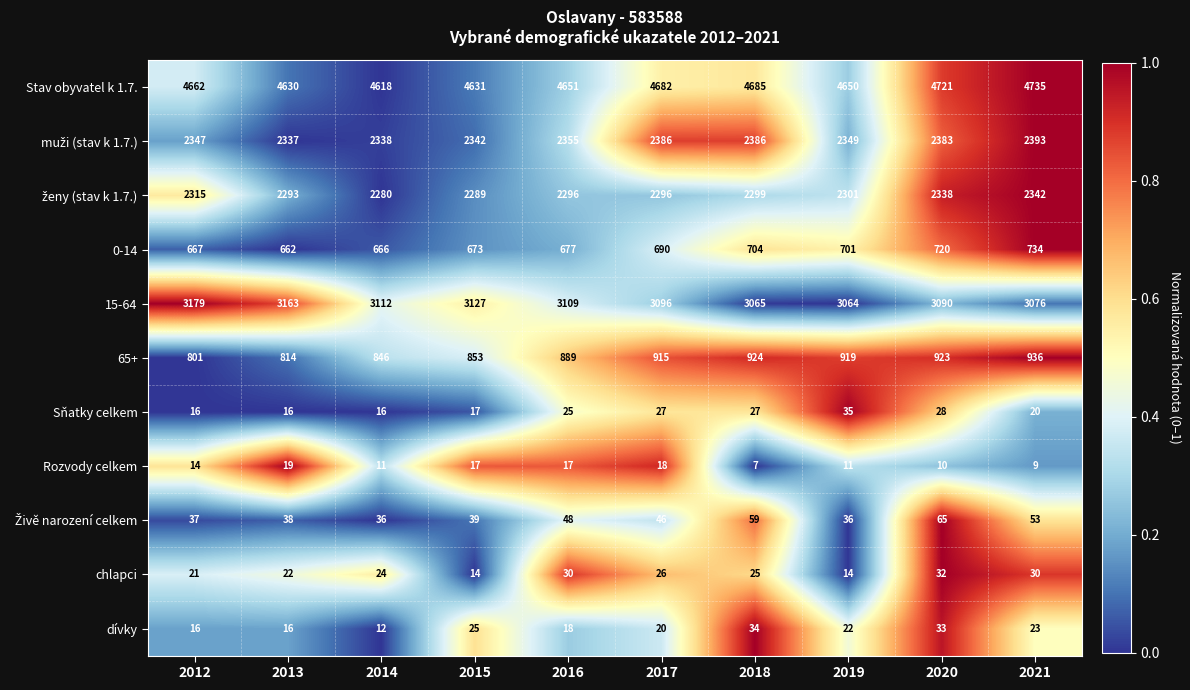

Which label corresponds to the largest value in the chart?

2021